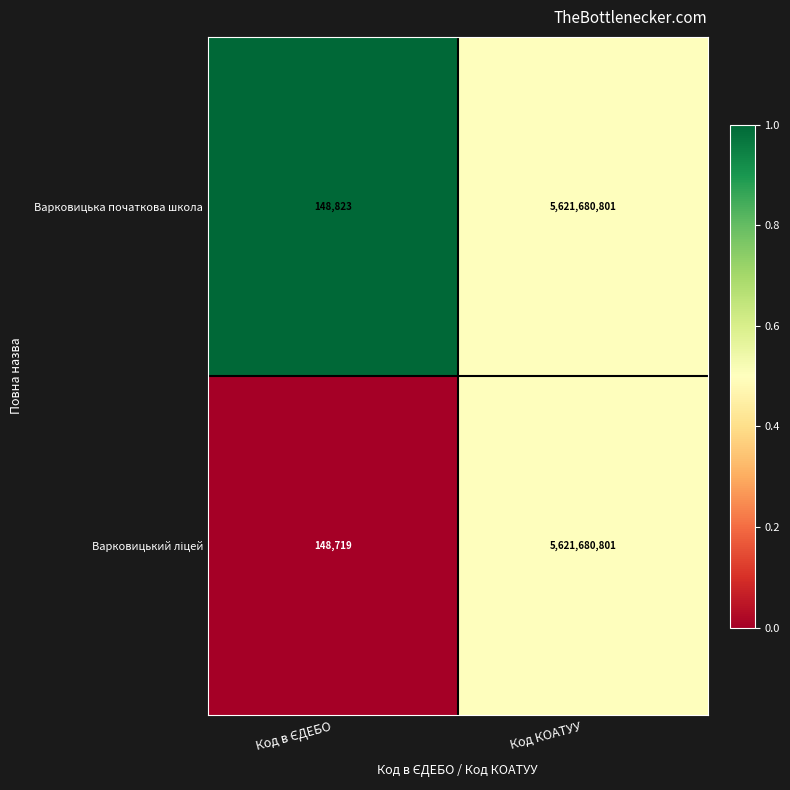

What is the average value of the Варковицька початкова школа series?

2810914812